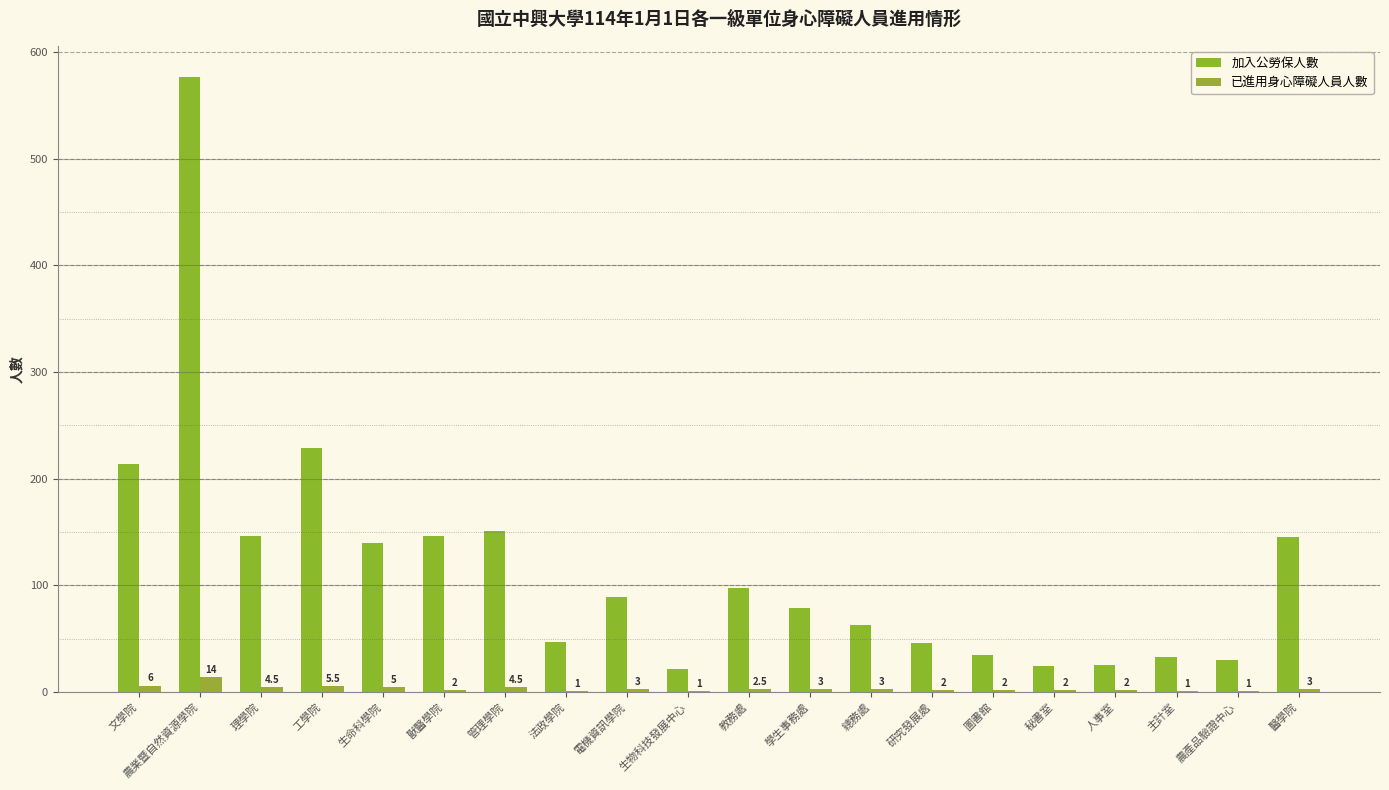

At which category does the chart reach its minimum across all series?

法政學院